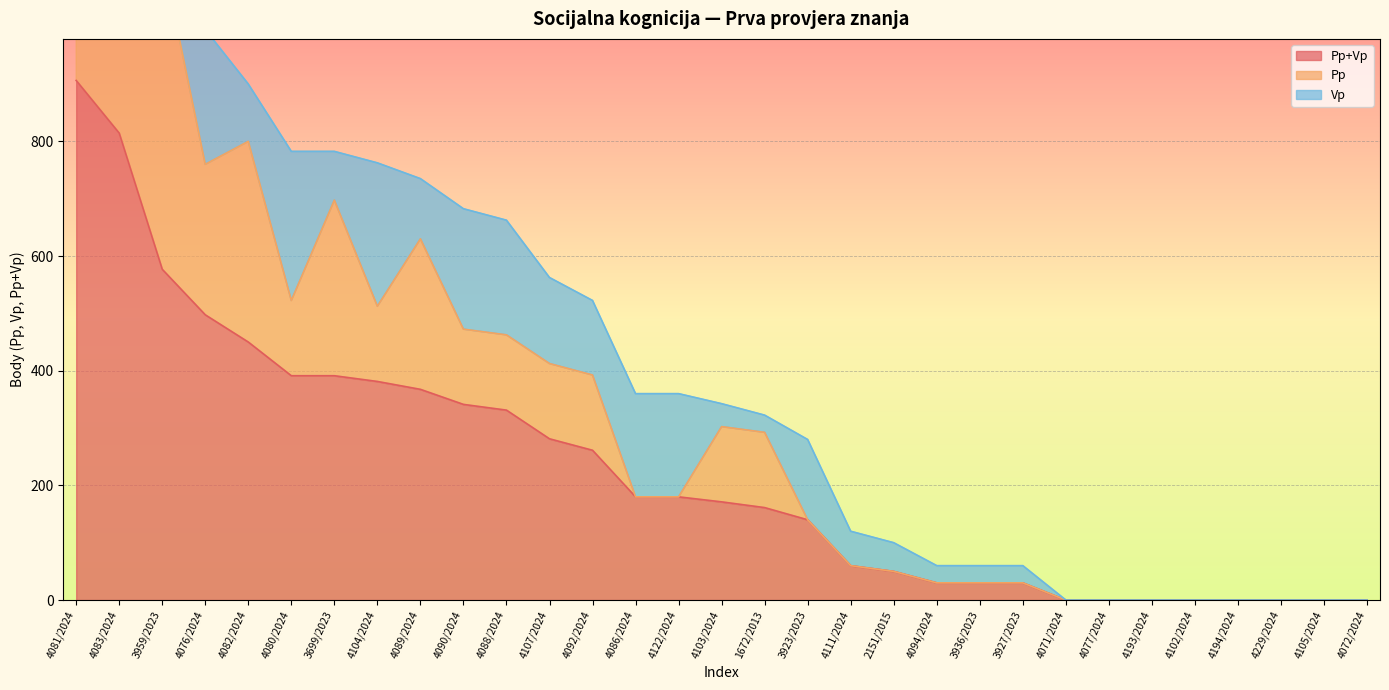

Which category has the lowest value across all series?

4071/2024